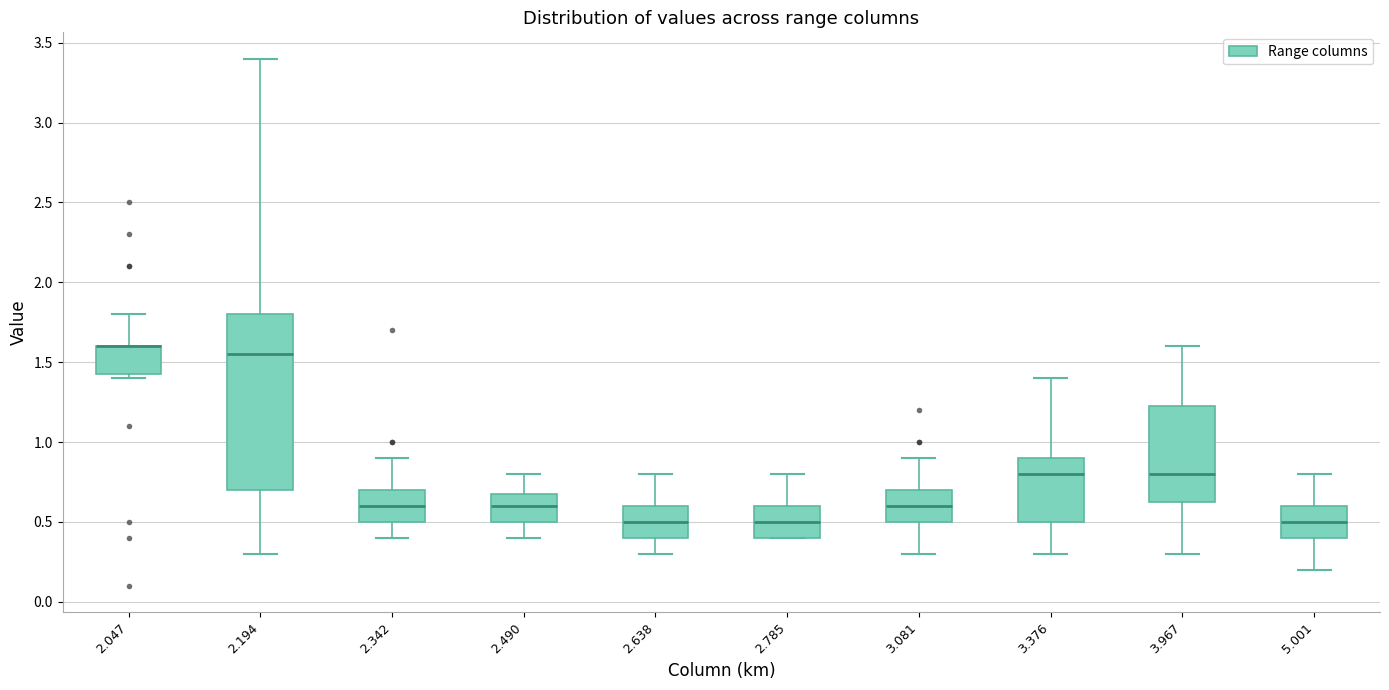

Where does the median line of the box at x = 5.001 sit on the y-axis? The values are not printed on the chart, so give them approximately, as read against the axis.

0.50